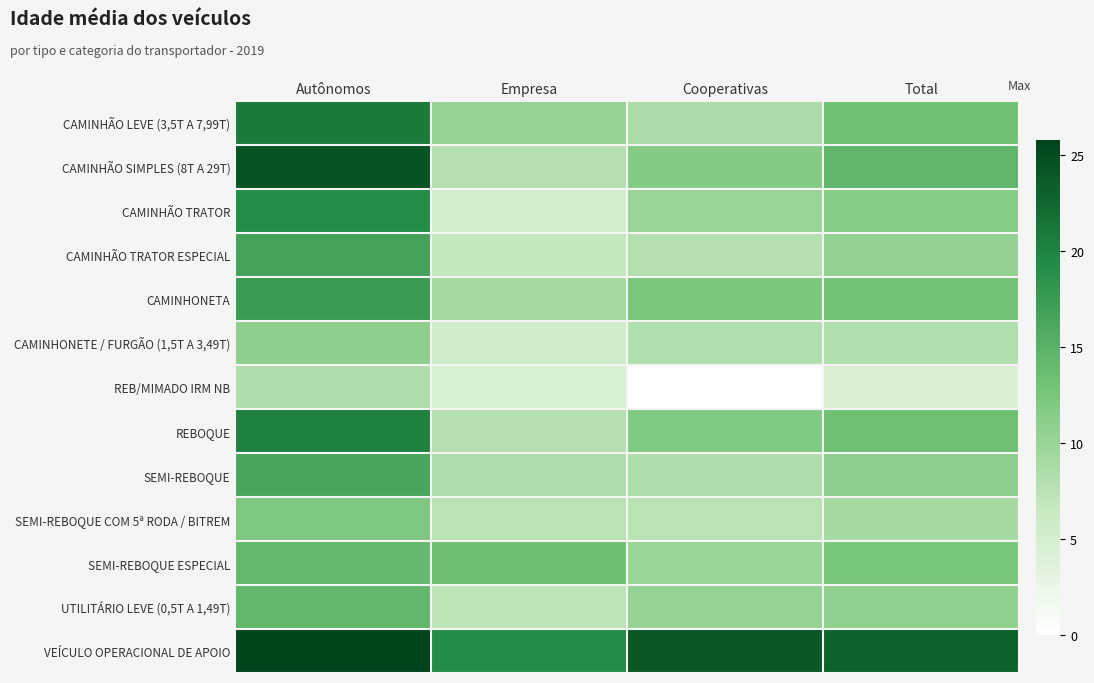

Which series has the largest range (max minus min)?

CAMINHÃO SIMPLES (8T A 29T)